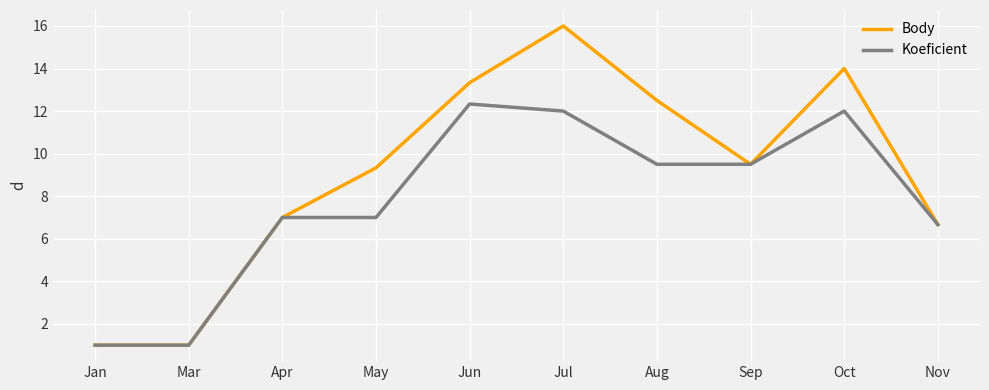

What position from the right is Apr?

8